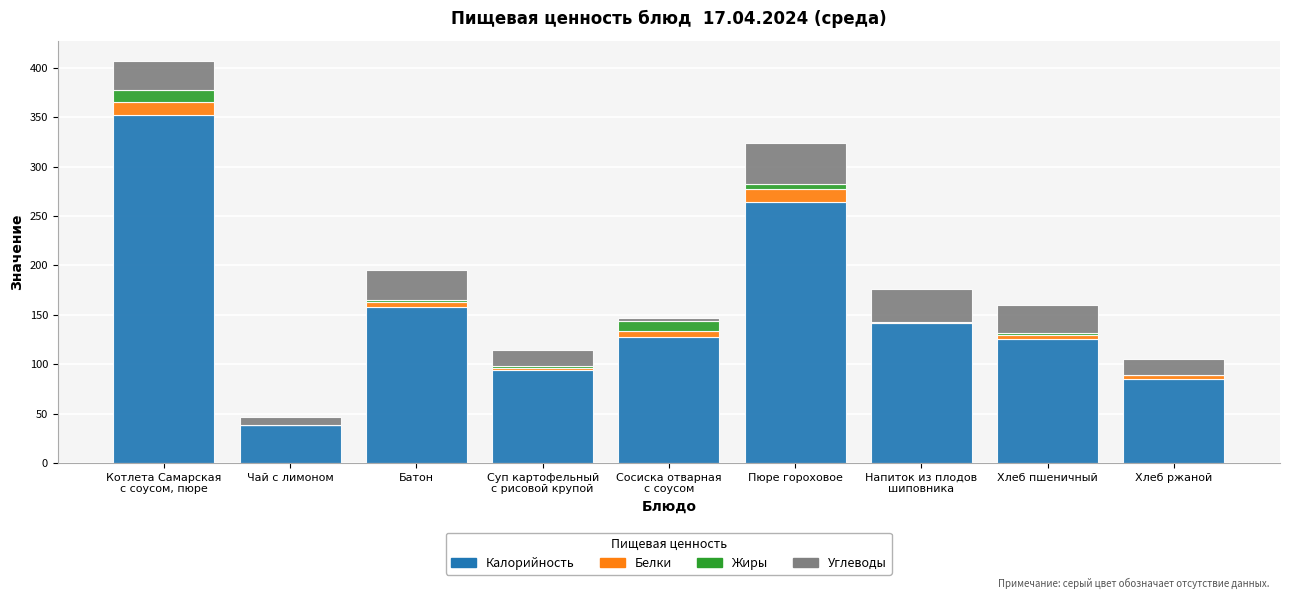

Where is Калорийность nearest to the value 195?

Батон